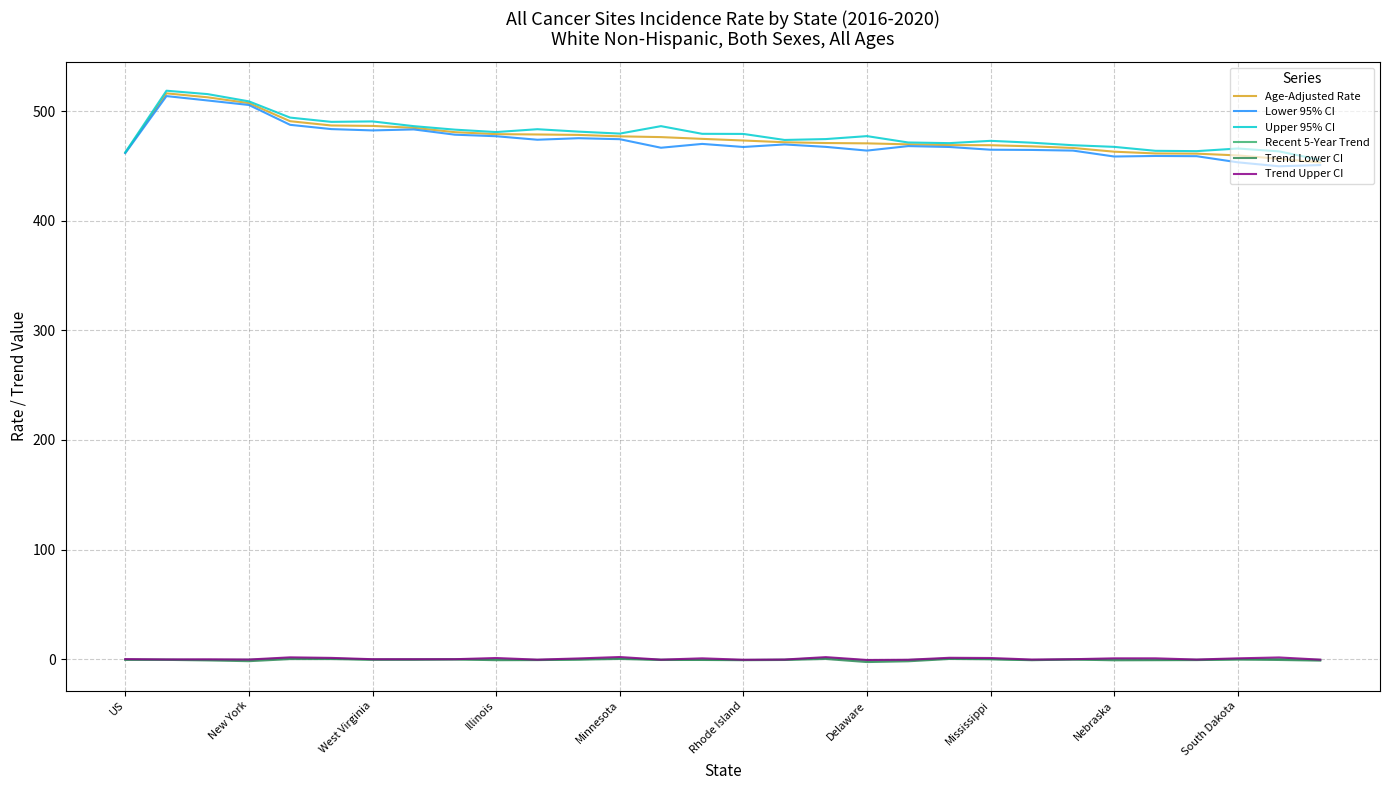

True or false: Recent 5-Year Trend and Upper 95% CI intersect in this chart.

False